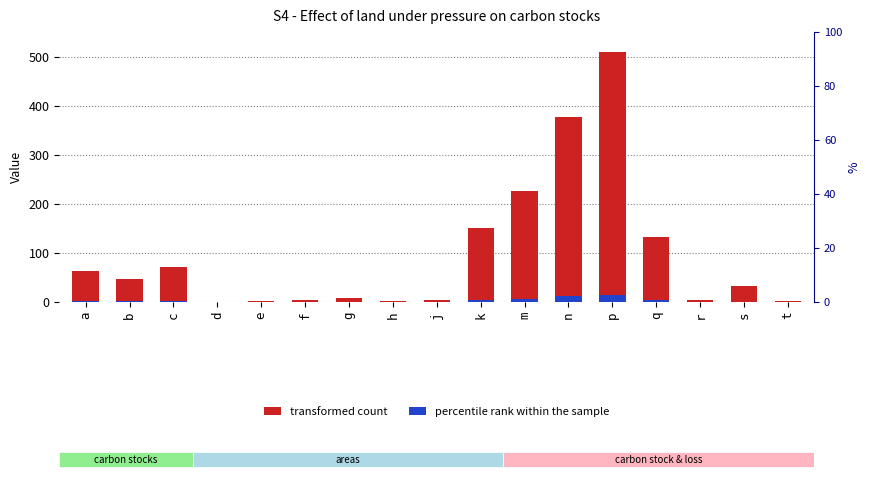

What is the spread (max minus min) of values at h?

2.3